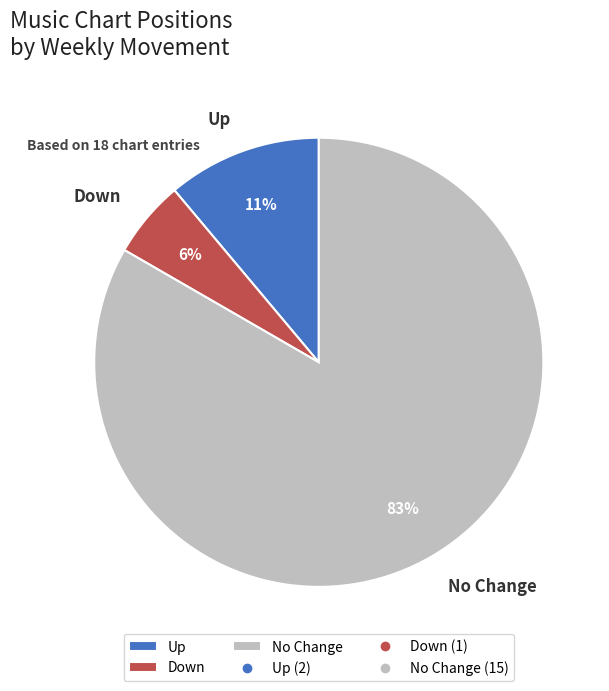

What is the smallest slice in the pie chart?

Down